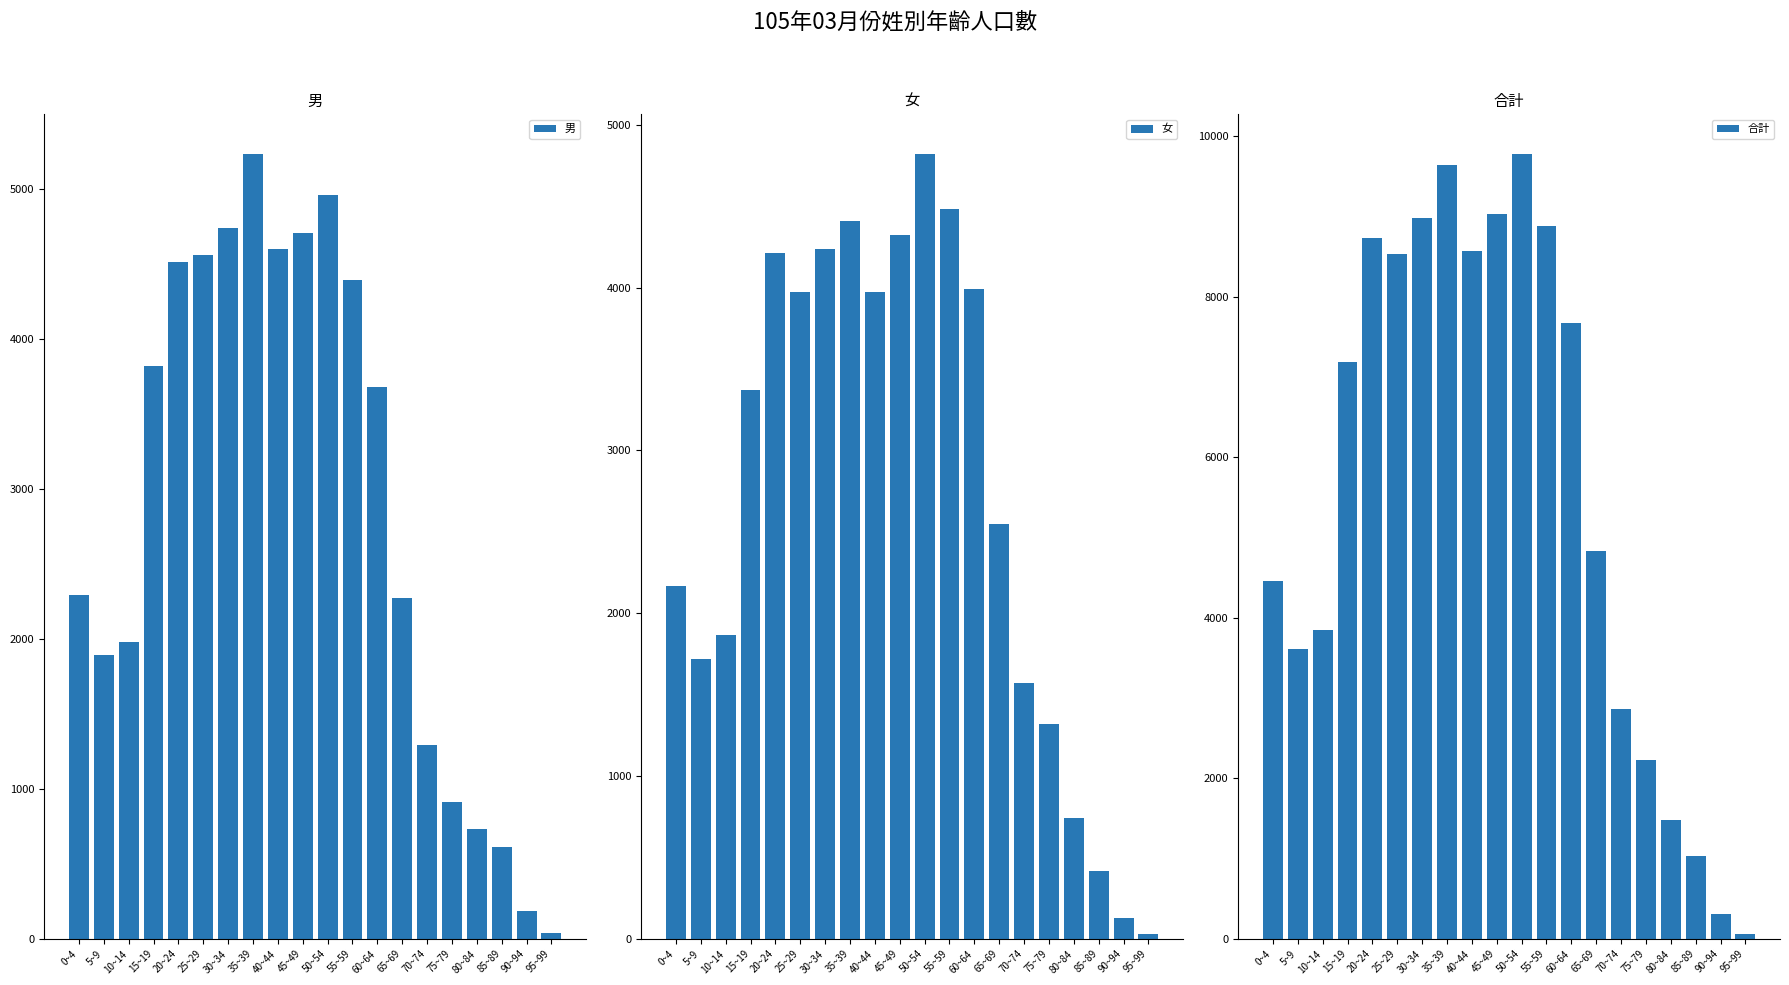

What is the spread (max minus min) of values at 65~69?

2550